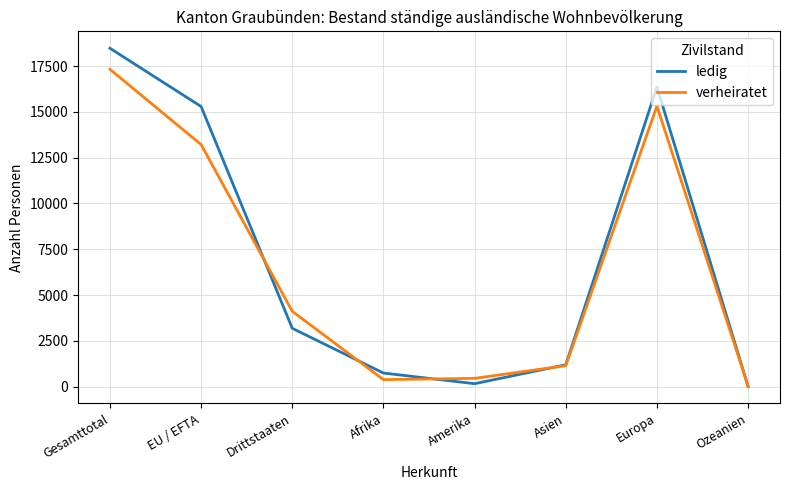

Is the value of verheiratet at EU / EFTA greater than the value of ledig at Gesamttotal?

No